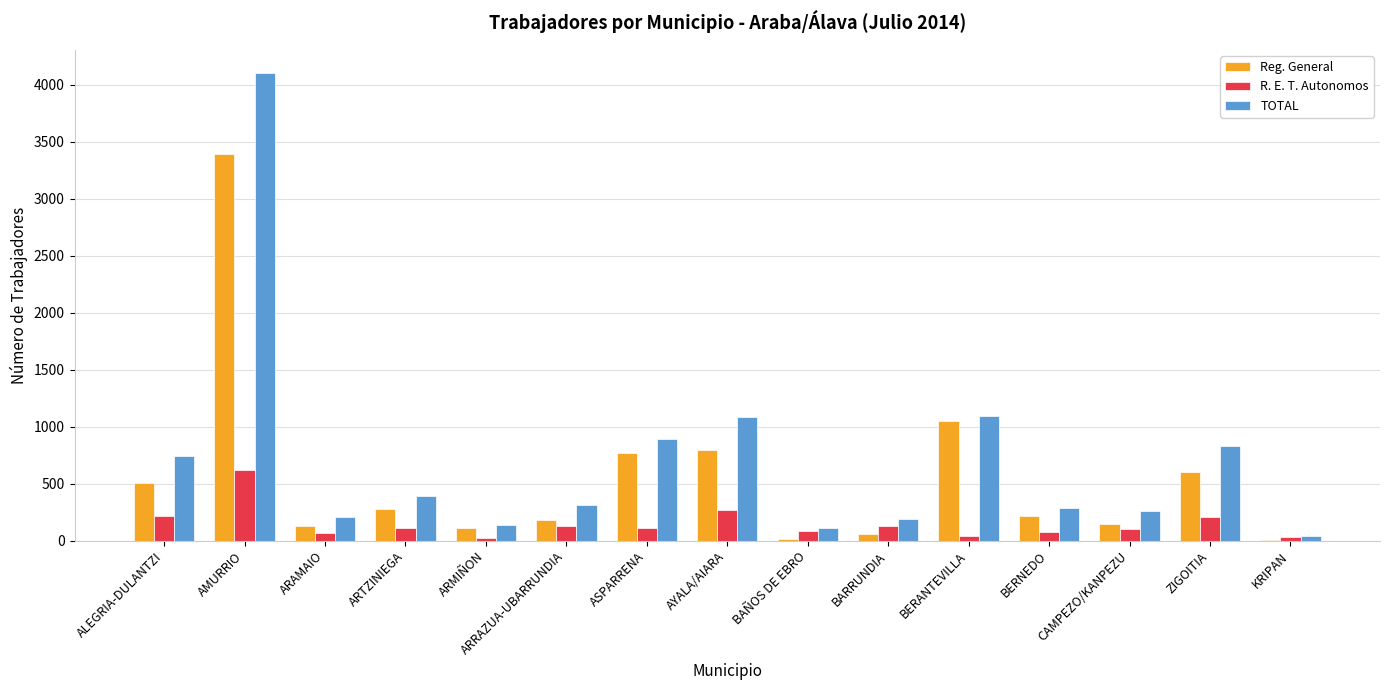

Is the value of R. E. T. Autonomos at AYALA/AIARA greater than the value of Reg. General at BAÑOS DE EBRO?

Yes